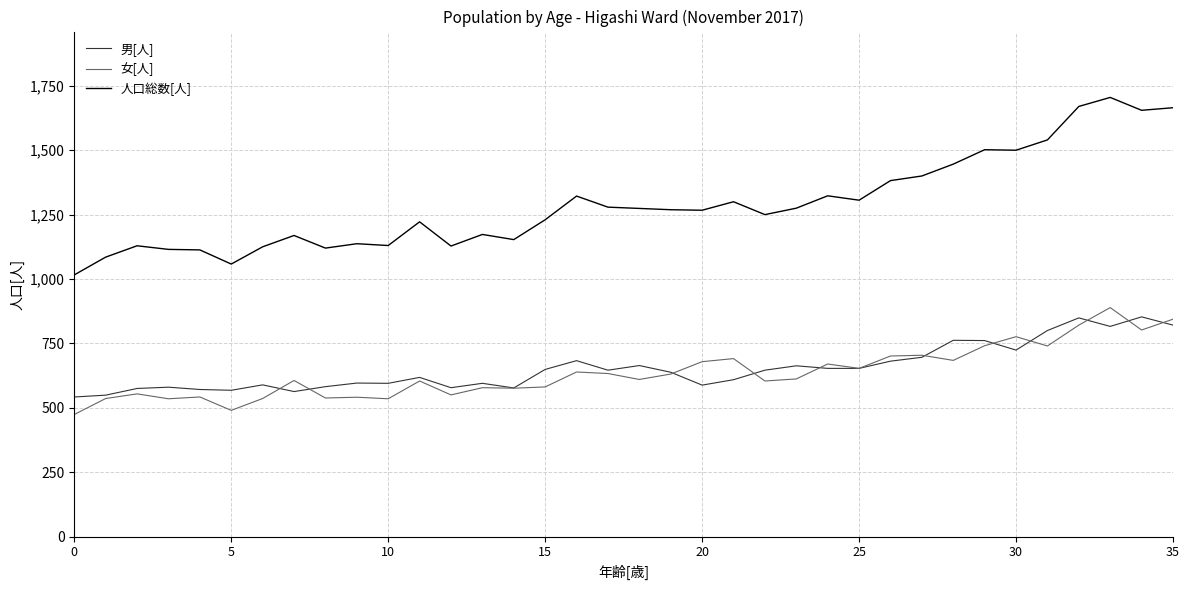

True or false: 男[人] and 人口総数[人] intersect in this chart.

False